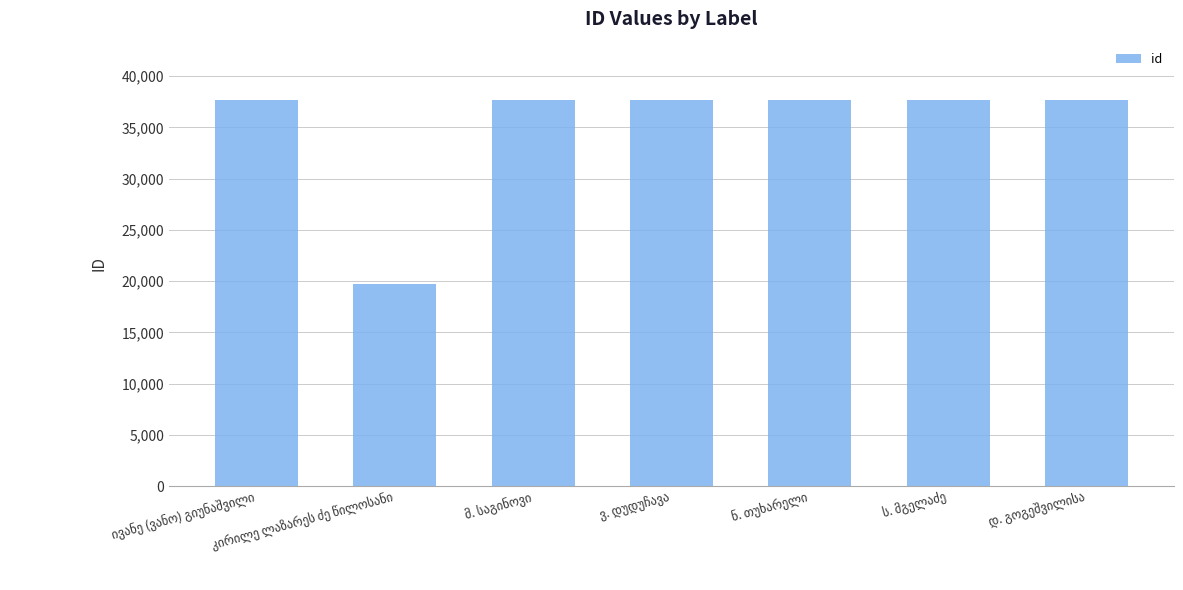

What is the greatest value displayed?

37709